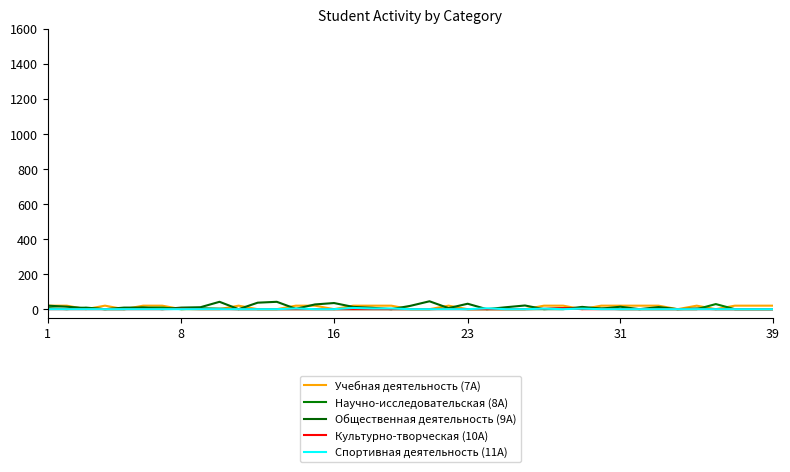

Which series has the largest total across all categories?

Общественная деятельность (9А)